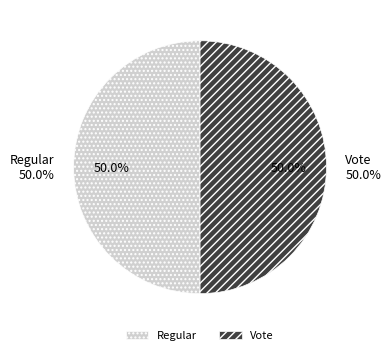

To the nearest percent, what portion does Vote represent?

50%